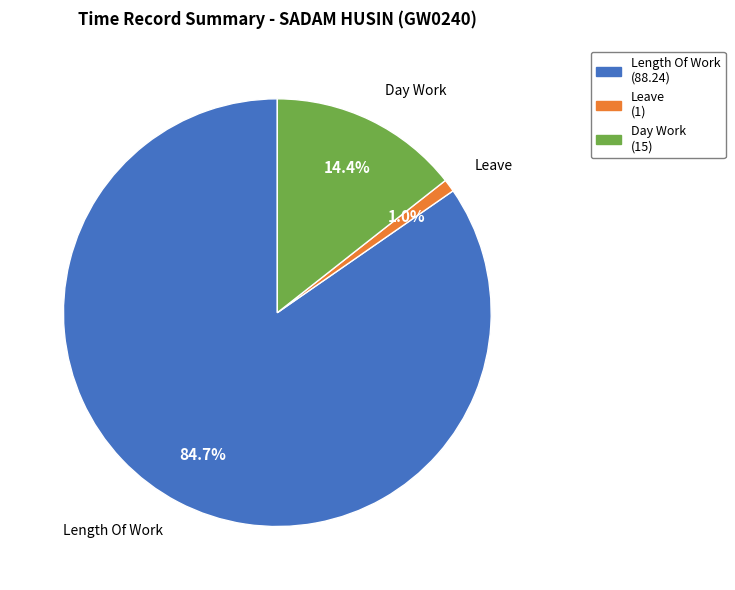

Is there a majority slice in this chart?

Yes